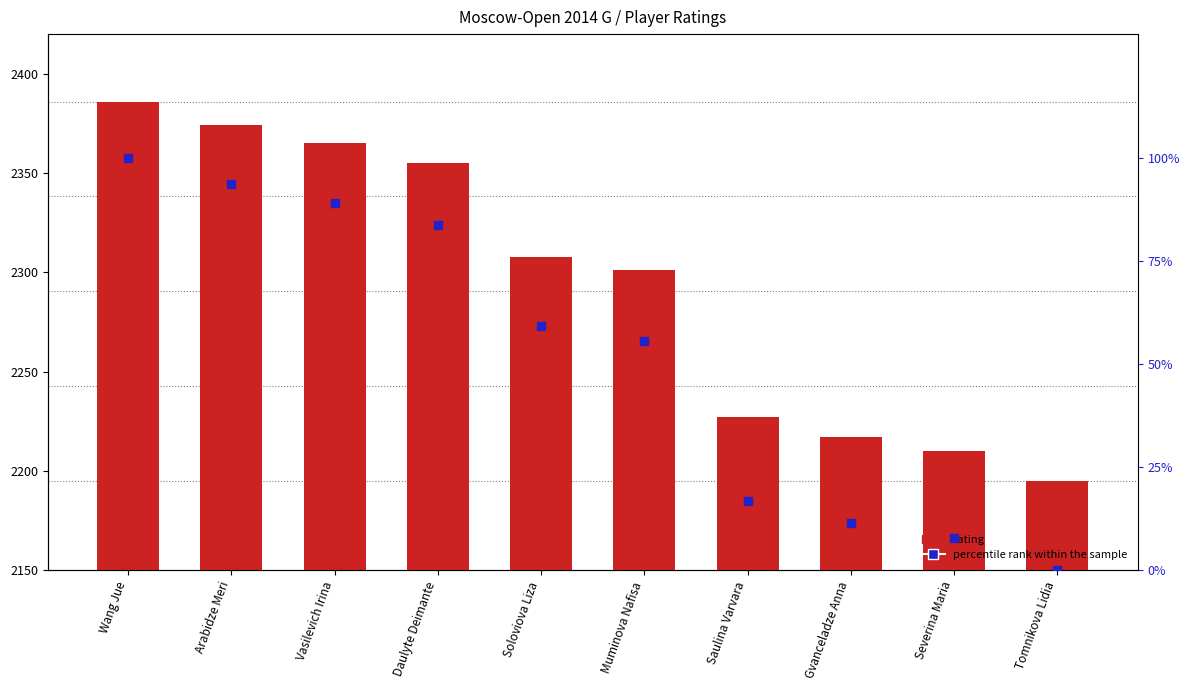

Which series has the largest total across all categories?

rating